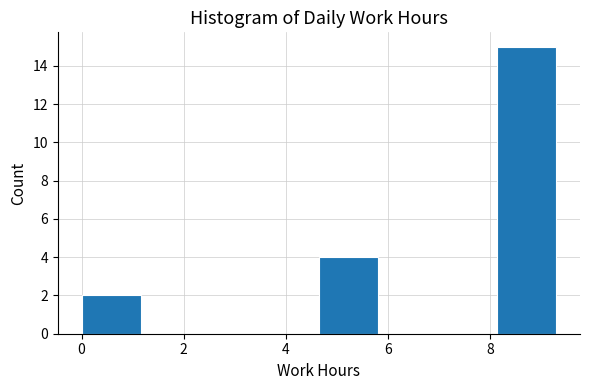

Which range on the x-axis has the tallest bar?

8.2 to 9.2